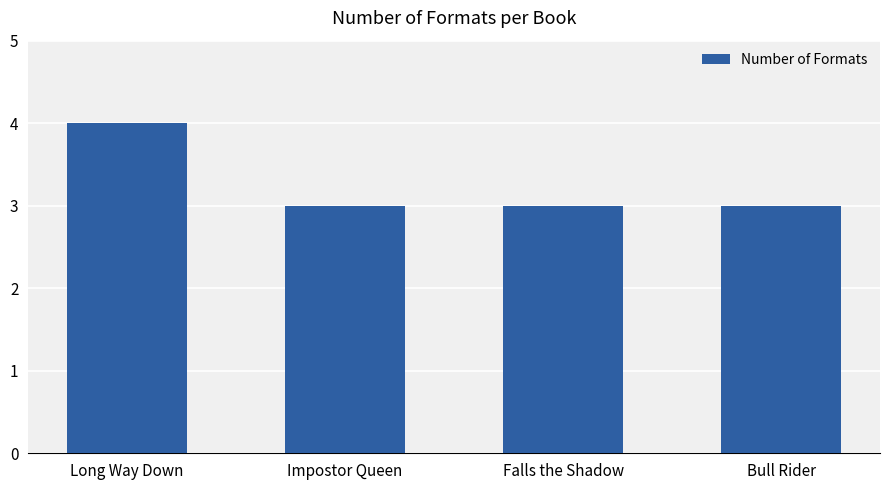

The chart shows a value of 2 at Impostor Queen. True or false?

False